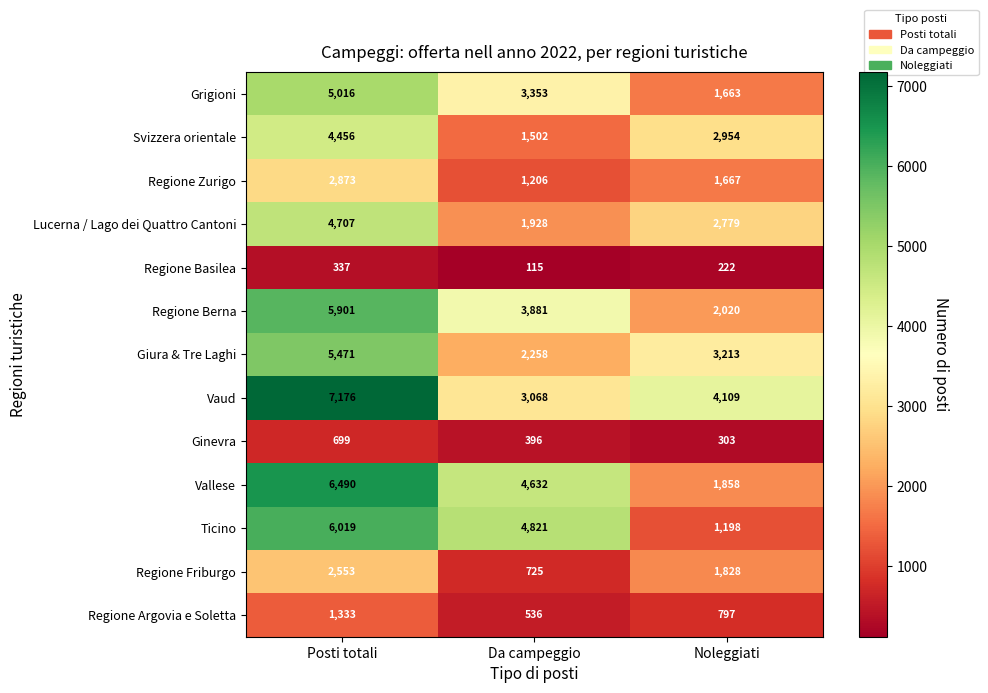

Is it true that Giura & Tre Laghi equals 2258 at Da campeggio?

True